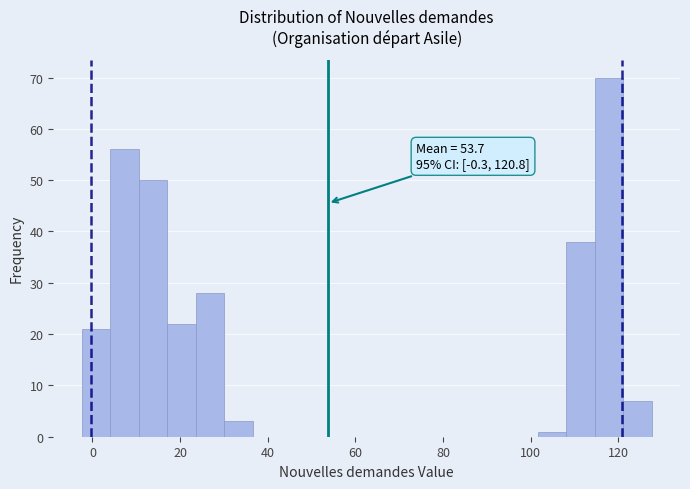

Read against the x-axis, roughly where is the centre of the tallest bar?

118